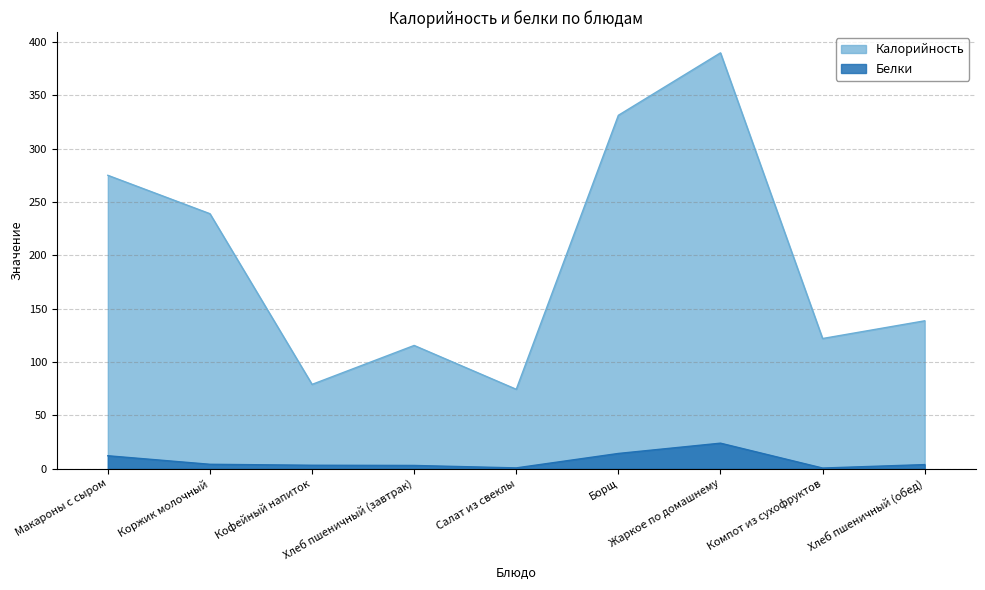

Is the value of Калорийность at Компот из сухофруктов greater than the value of Белки at Борщ?

Yes